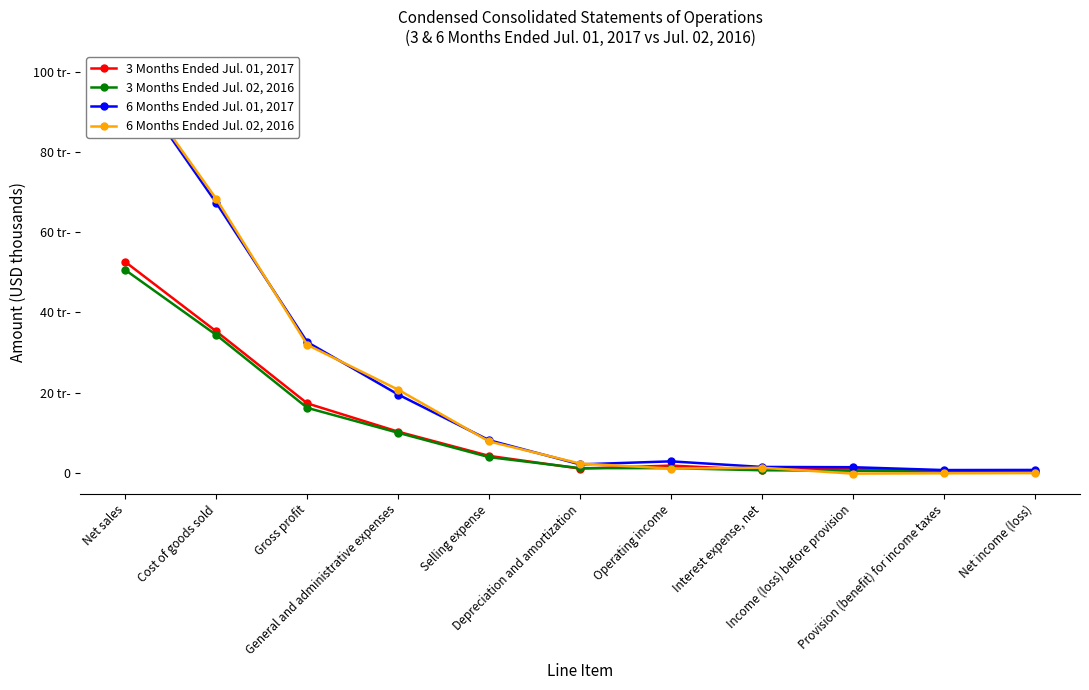

What is the difference between the maximum and minimum values in the 6 Months Ended Jul. 02, 2016 series?

100453